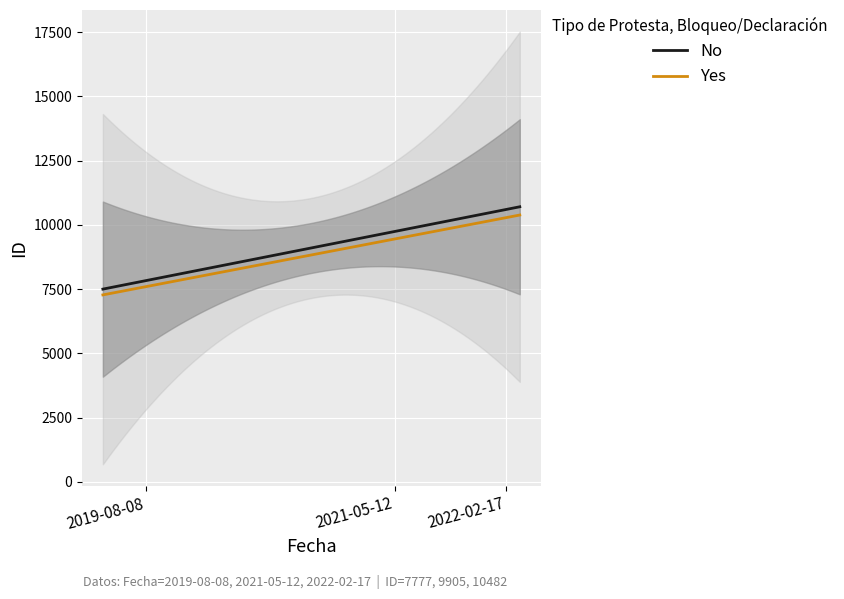

True or false: the data shows 17677 at 2022-02-17.

False